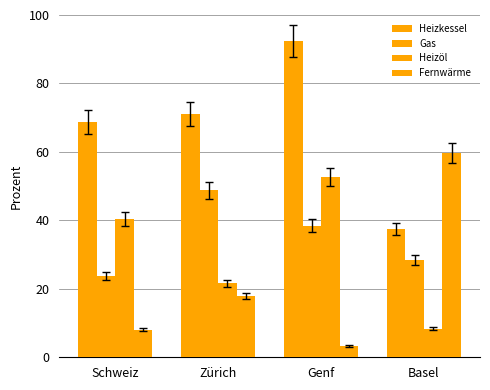

Reading right to left, extract all data points from this chart.

Heizkessel: Basel=37.5	Genf=92.5	Zürich=71.0	Schweiz=68.7
Gas: Basel=28.5	Genf=38.4	Zürich=48.8	Schweiz=23.8
Heizöl: Basel=8.3	Genf=52.6	Zürich=21.6	Schweiz=40.4
Fernwärme: Basel=59.6	Genf=3.3	Zürich=17.9	Schweiz=8.1